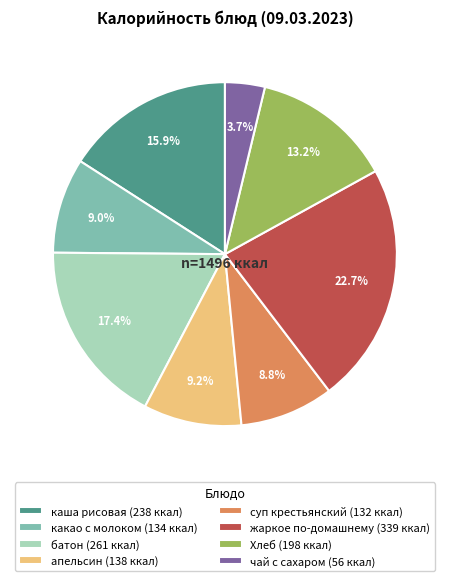

Which slice is the smallest?

чай с сахаром